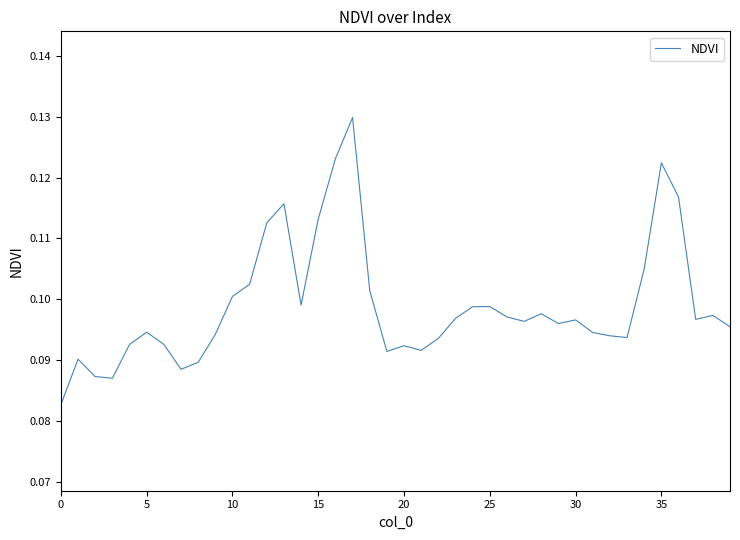

Does the chart display data point markers on the line(s)?

No